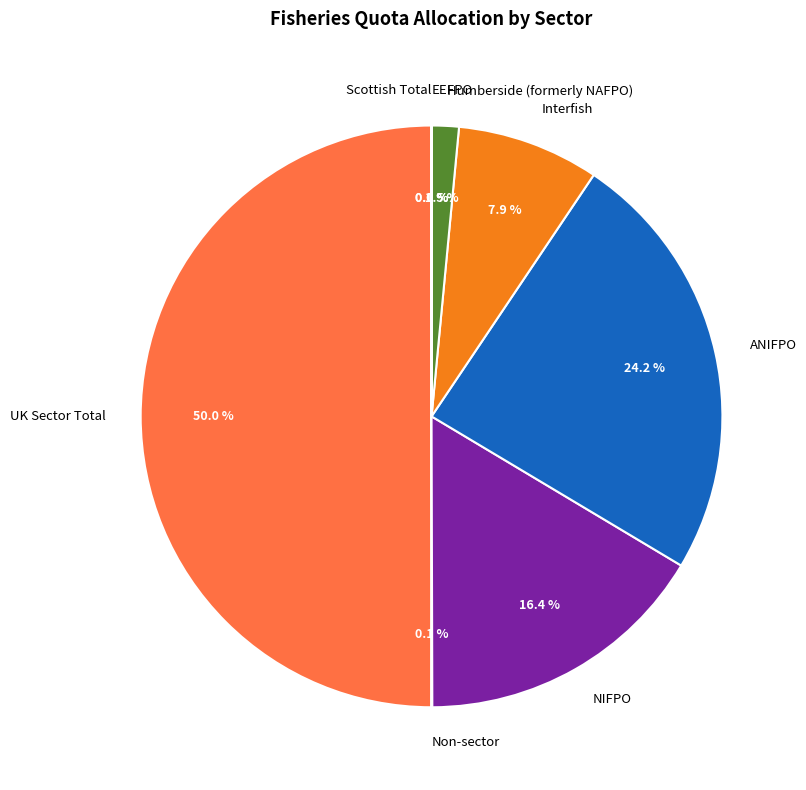

Do UK Sector Total and Interfish together represent more than half of the pie?

Yes